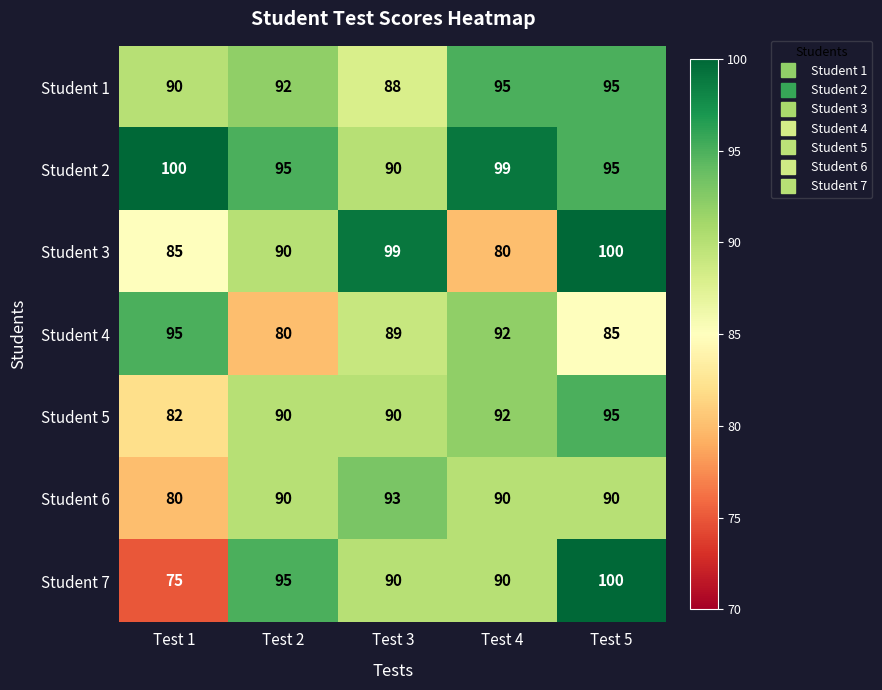

At which category does the chart reach its minimum across all series?

Test 1